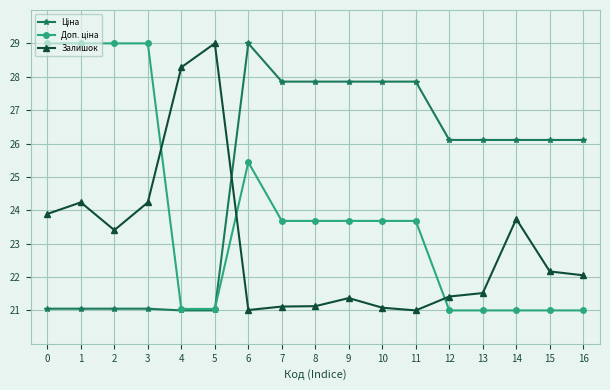

What is the spread (max minus min) of values at 3?

7.9